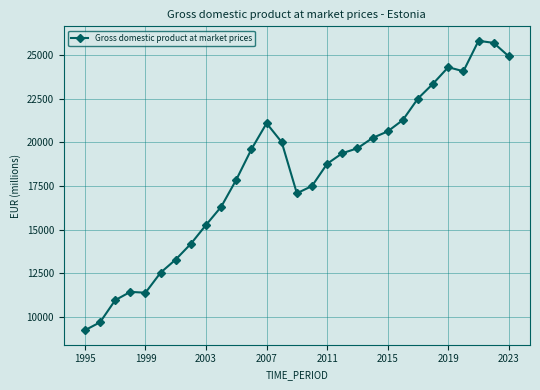

What is the average value?

18214.9